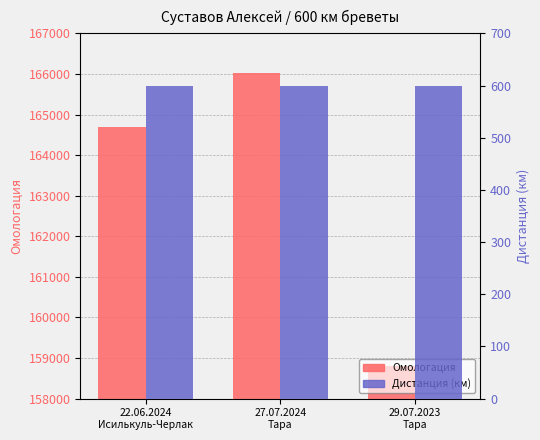

The Омологация series shows 166012 at 27.07.2024
Тара. True or false?

True